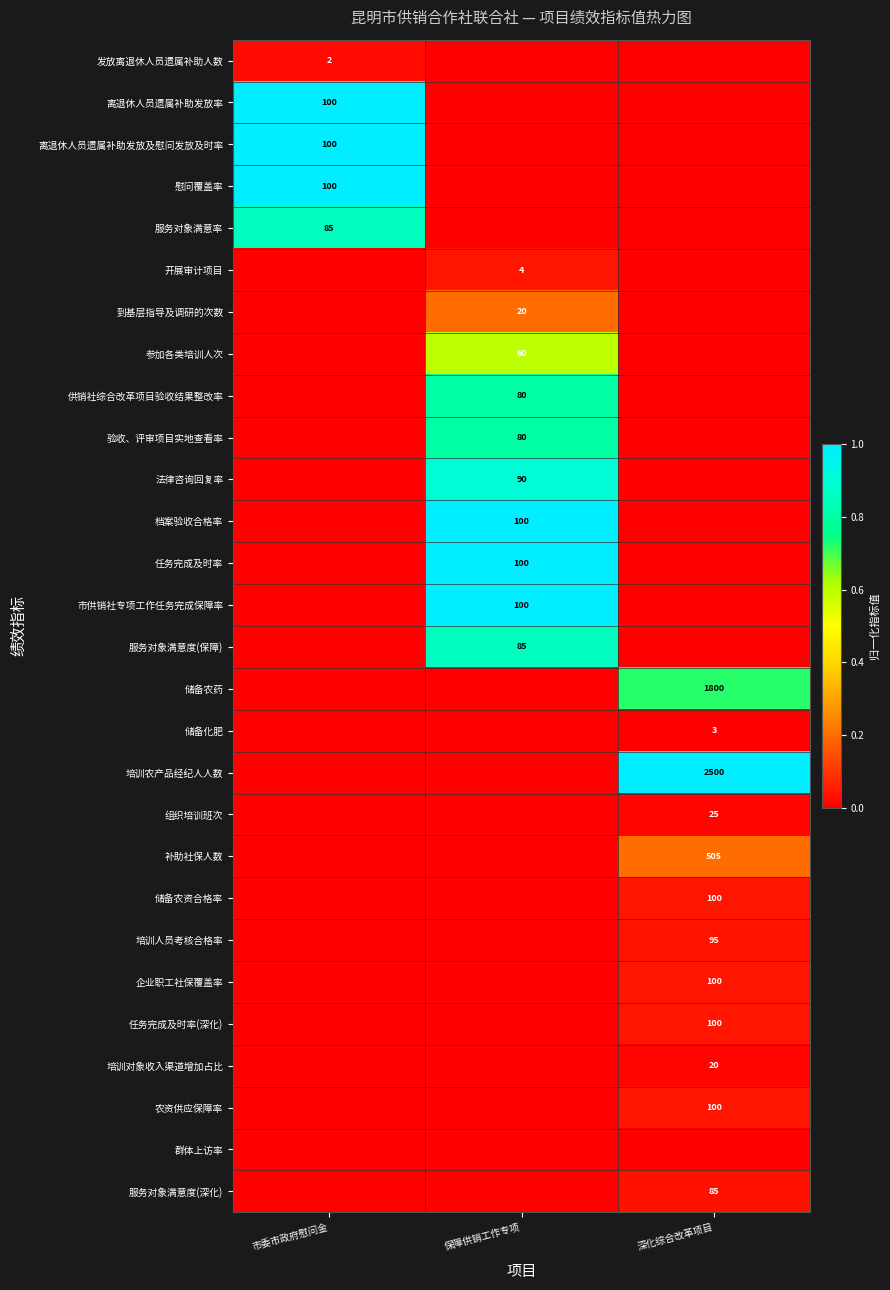

Is it true that 供销社综合改革项目验收结果整改率 equals 80 at 保障供销工作专项?

True